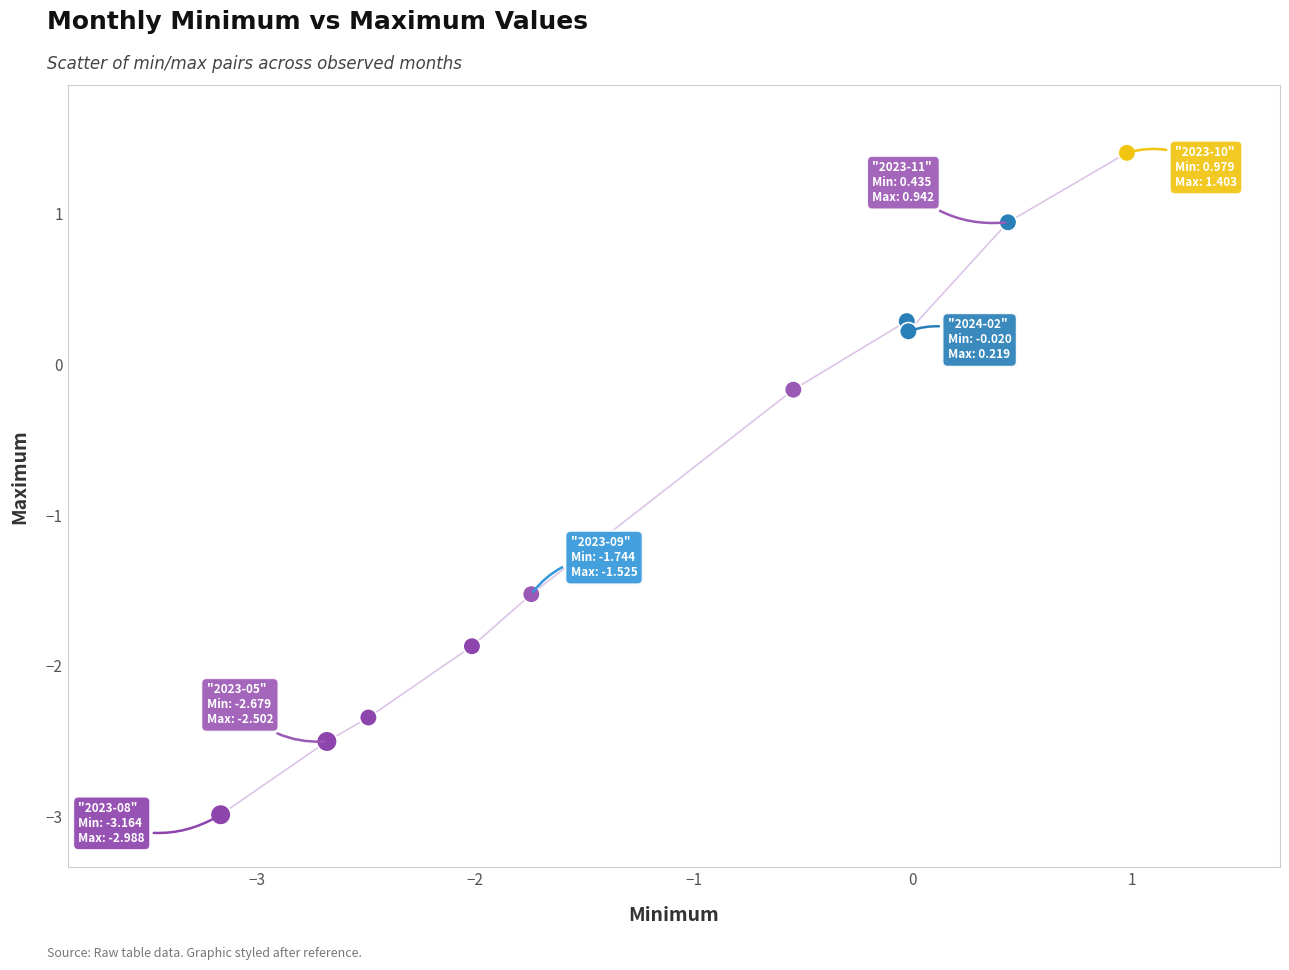

What is the average X value?

-1.1